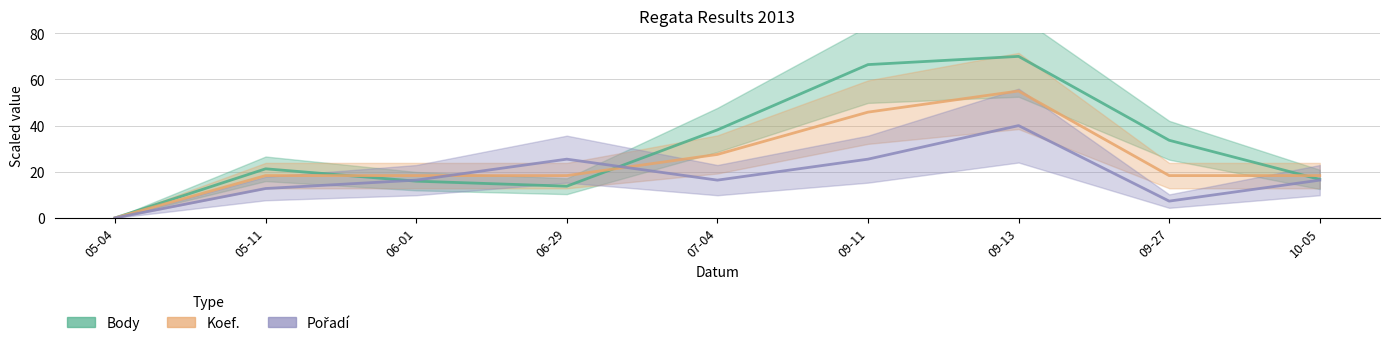

How many lines are shown in the chart?

3